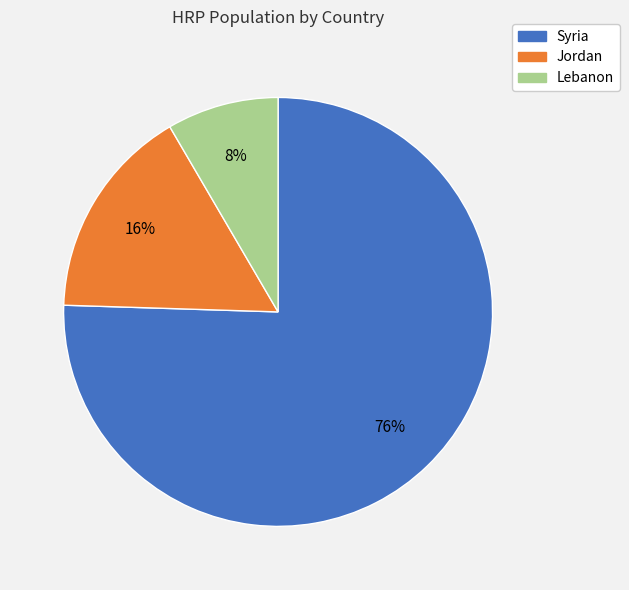

What is the majority slice?

Syria